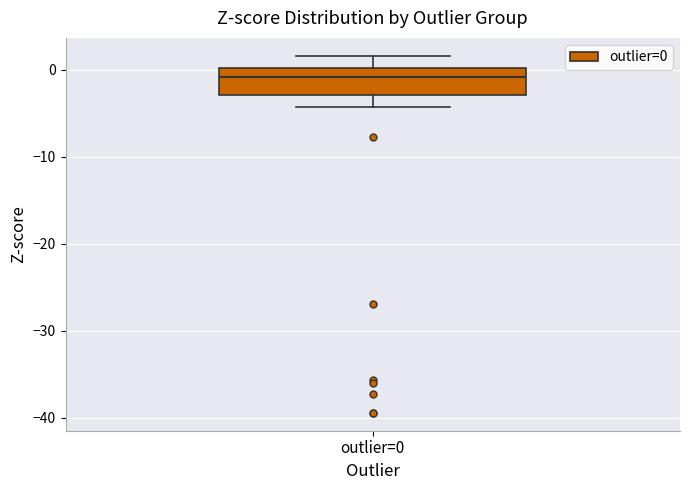

Read this box plot against the y-axis: the position of the median line, the range covered by the box, and the ends of both whiskers. The values are not printed on the chart, so give them approximately, as read against the axis.

median -1, box -3 to 0, whiskers -4 to 2